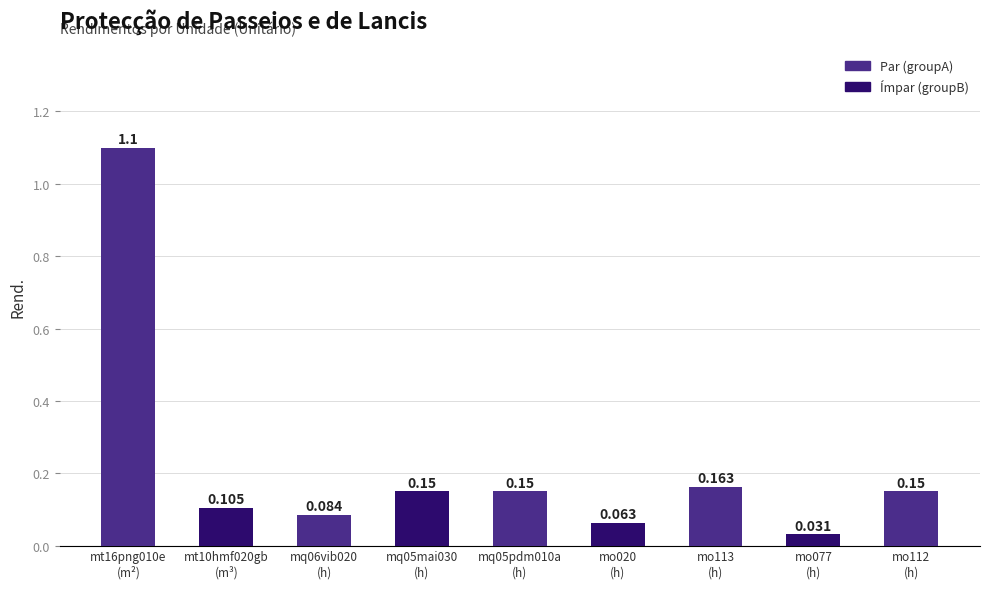

List the labels in order of value, smallest first.

mo077
(h), mo020
(h), mq06vib020
(h), mt10hmf020gb
(m³), mq05mai030
(h), mq05pdm010a
(h), mo112
(h), mo113
(h), mt16png010e
(m²)